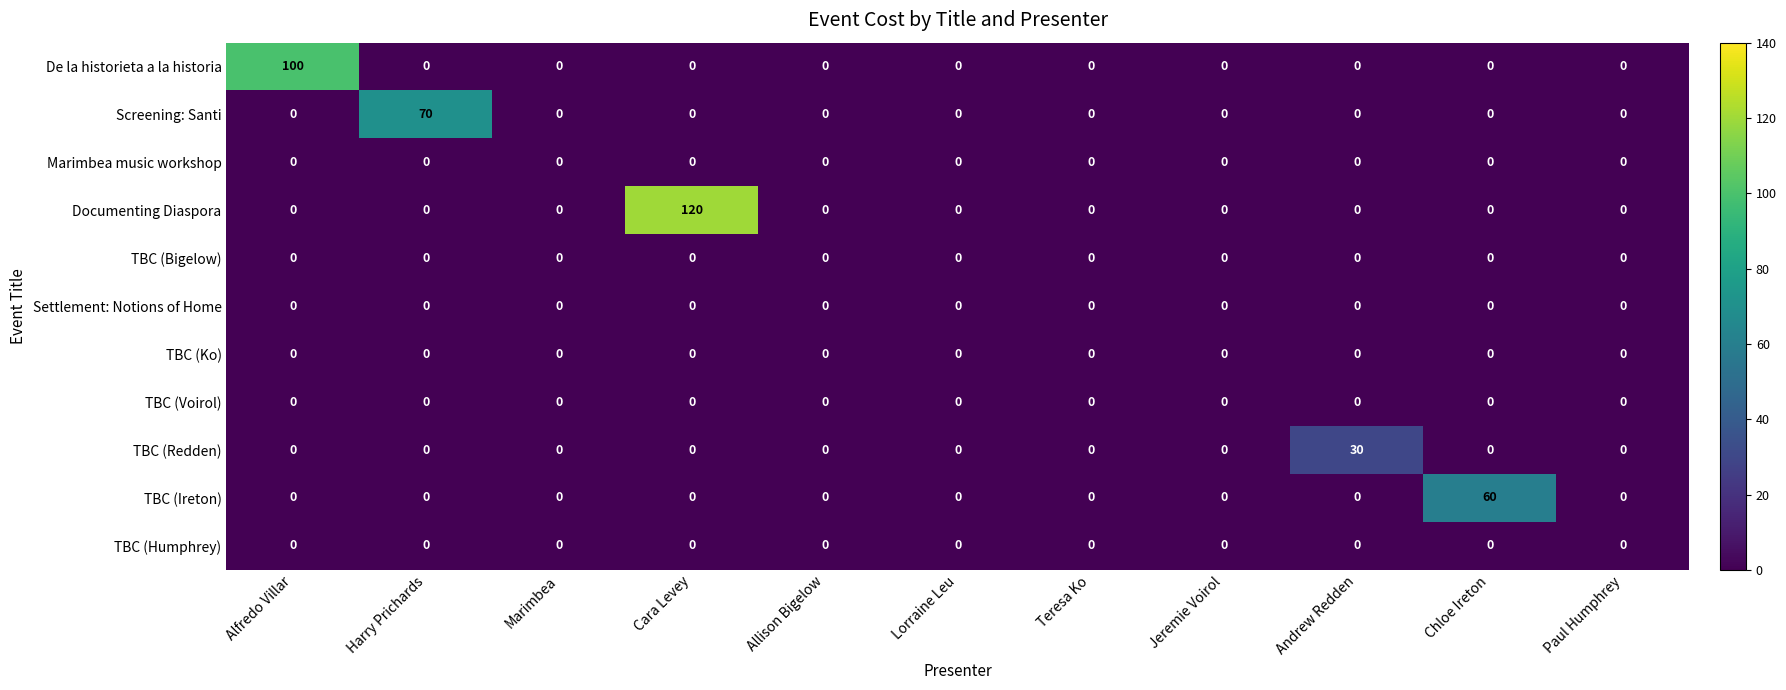

At which category is the sum across all series the highest?

Cara Levey